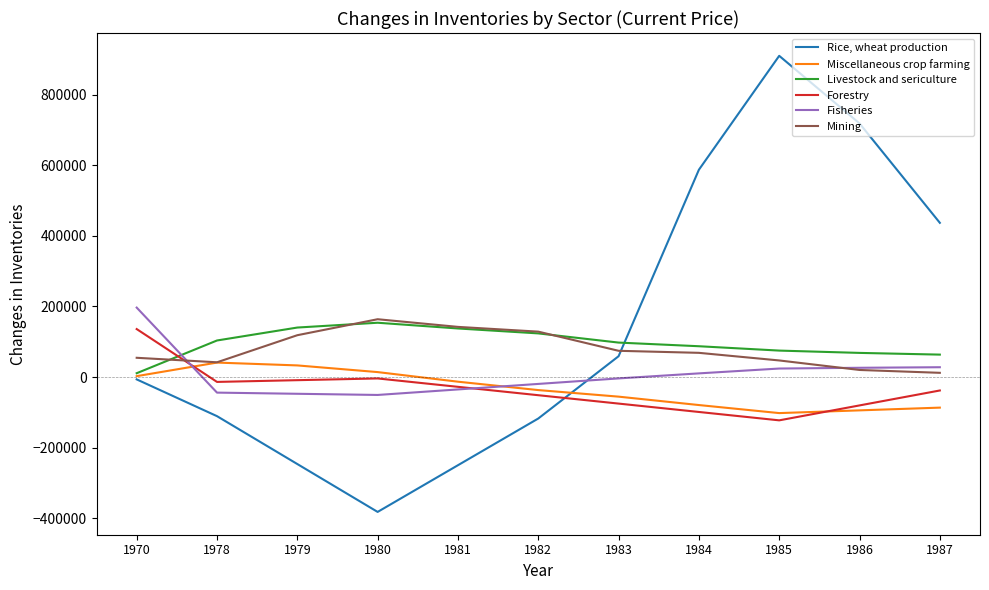

Where do Forestry and Mining first cross each other?

1970 and 1978